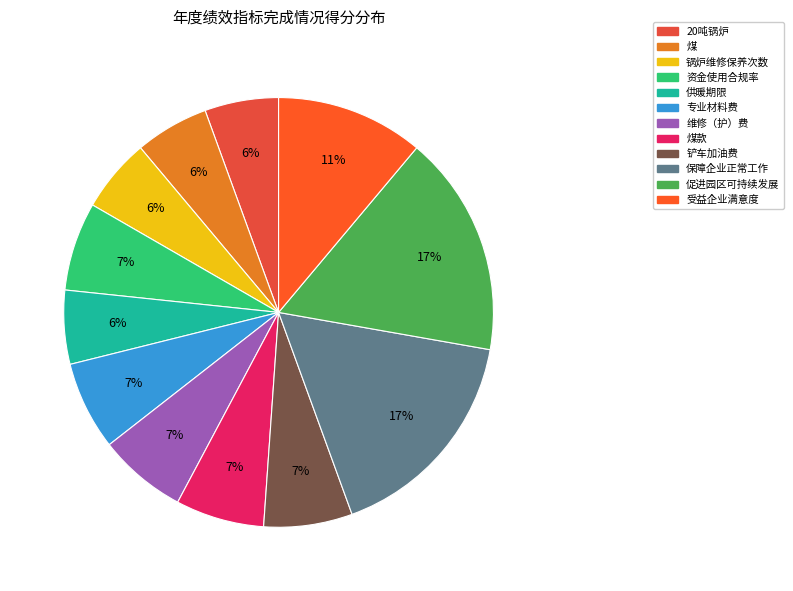

Is it true that 专业材料费 is 1% of the pie?

False